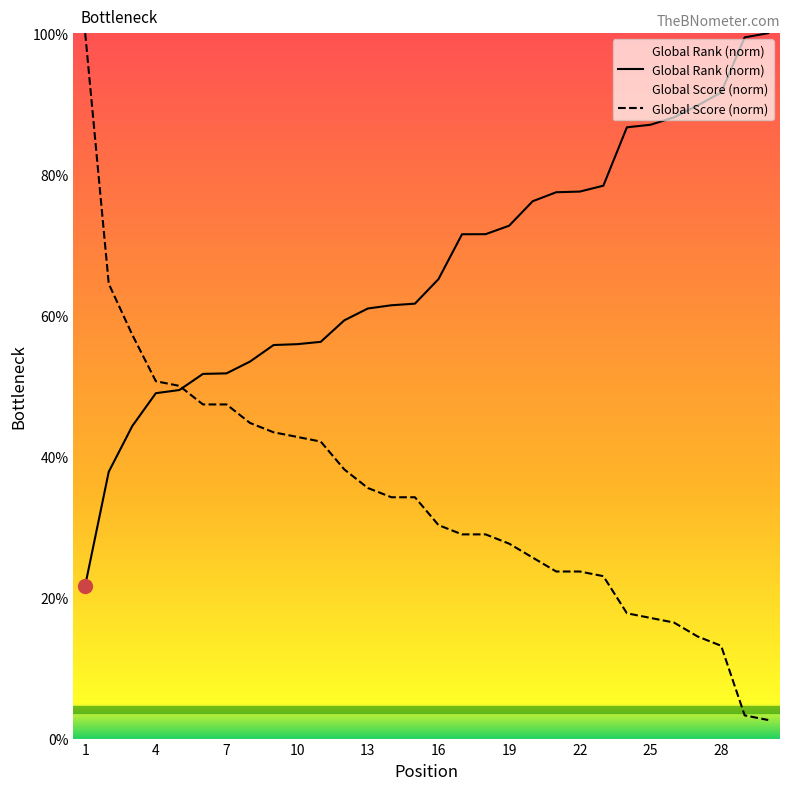

Is it true that Global Score equals 47.4 at 7?

True